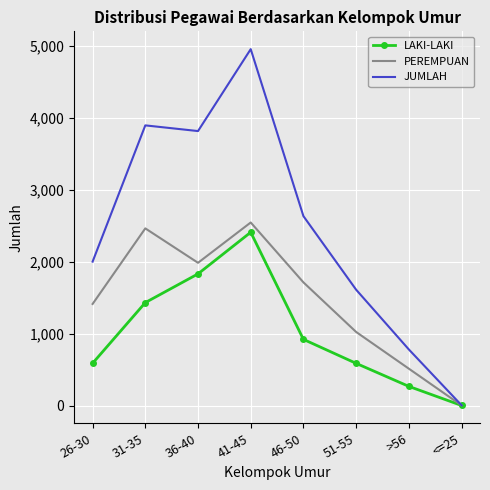

At which category is the sum across all series the highest?

41-45